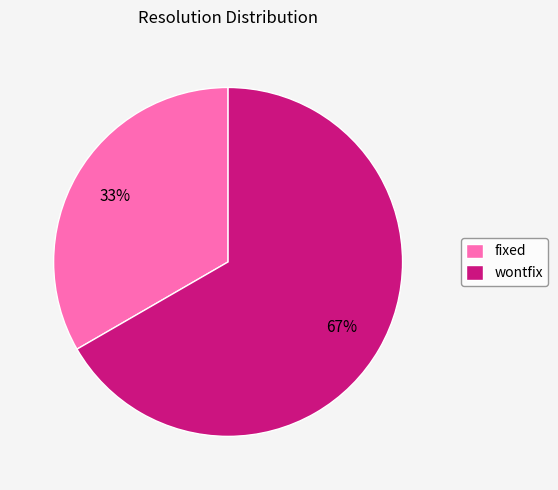

Is there any slice that represents more than half of the pie?

Yes